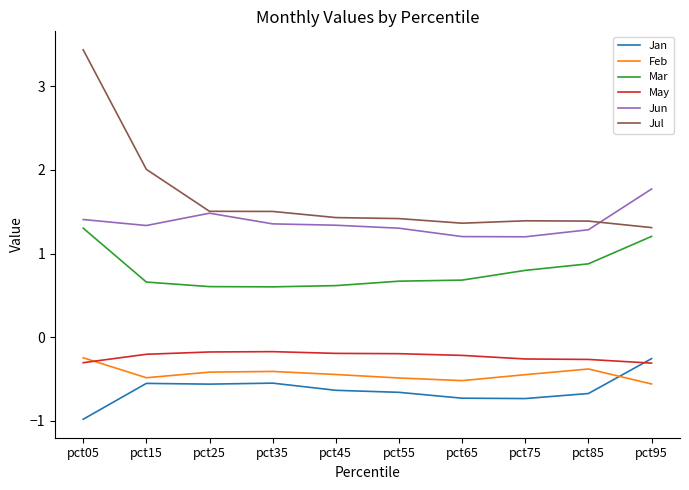

The value of Feb at pct95 is -0.2. True or false?

False